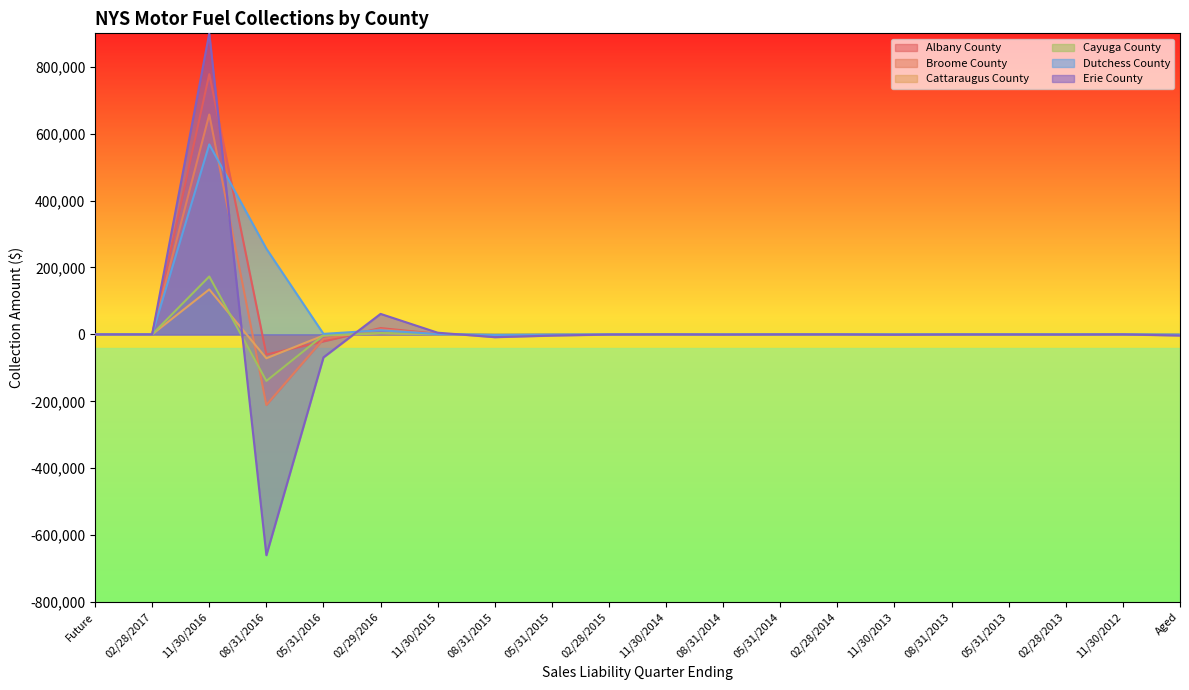

True or false: Cattaraugus County has a value of 10.7 at 11/30/2014.

False